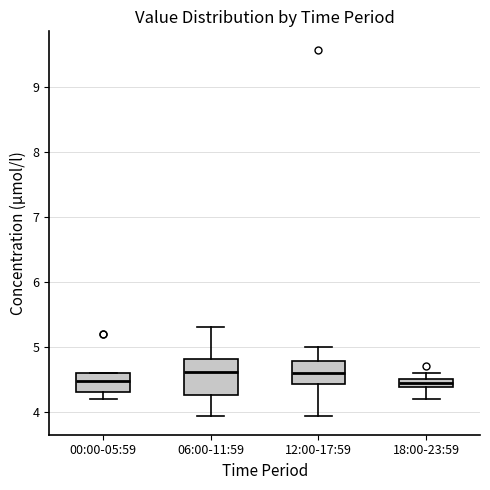

Comparing the boxes themselves (not the whiskers), which one is the tallest?

06:00-11:59